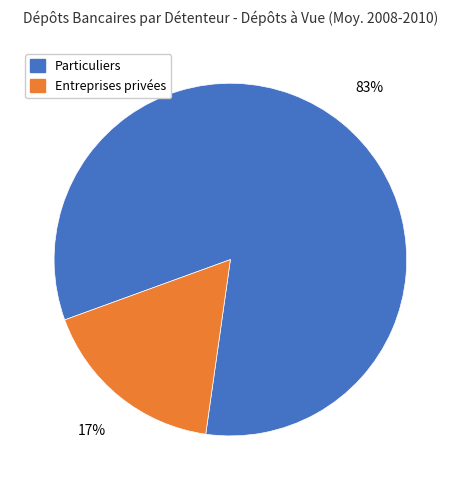

To the nearest percent, what portion does Particuliers represent?

83%